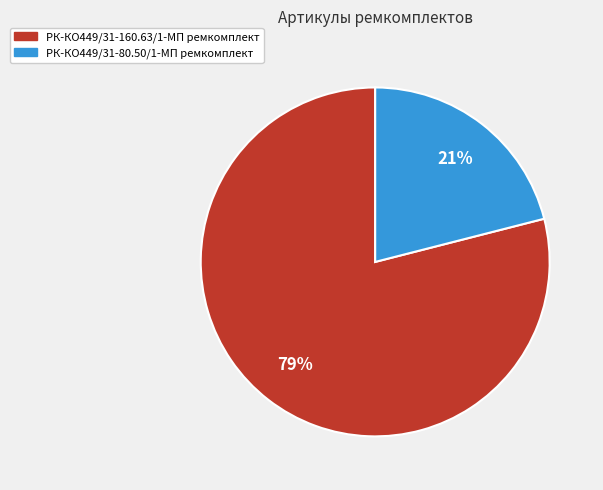

To the nearest percent, what percentage of the pie is РК-КО449/31-160.63/1-МП ремкомплект?

79%